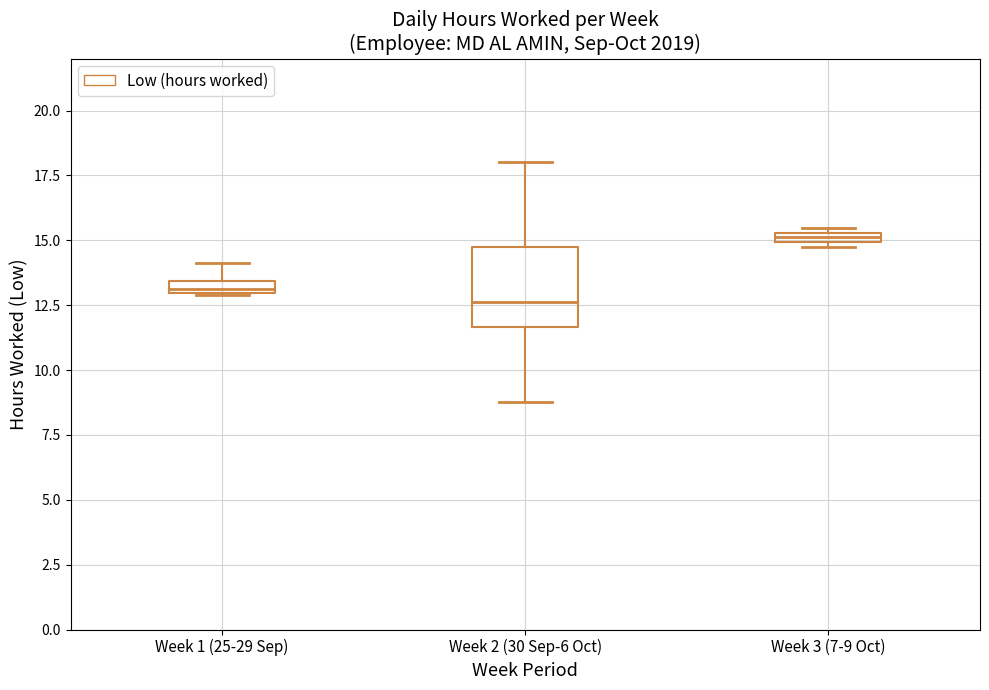

Which box has the lowest median line?

Week 2 (30 Sep-6 Oct)